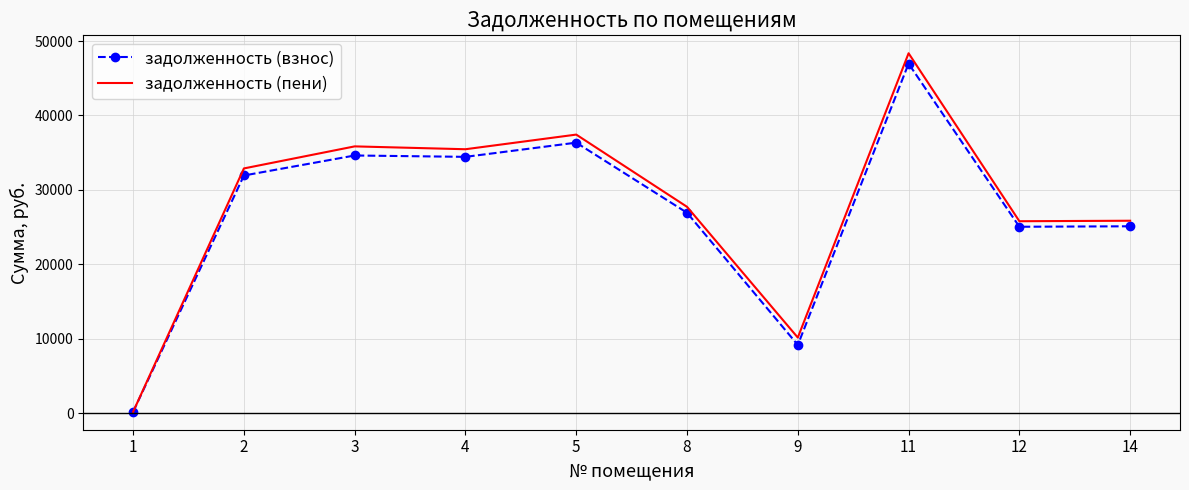

The value of задолженность (пени) at 11 is 48357.0. True or false?

True